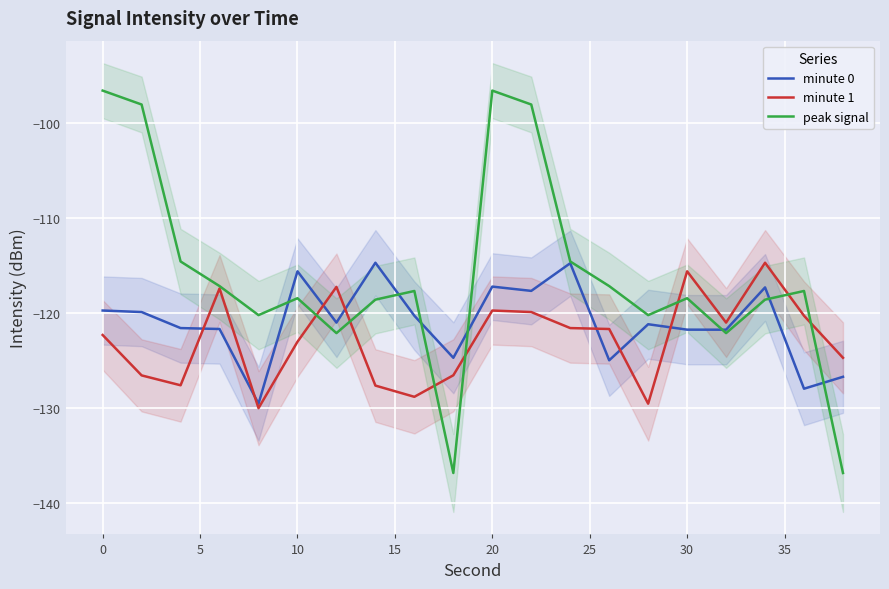

Is it true that minute 1 equals -164.4 at 10?

False